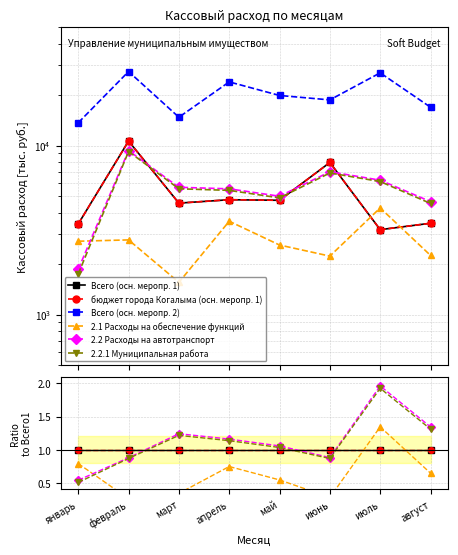

Reading left to right, list all the values displayed in this chart.

Всего (осн. меропр. 1): январь=1.0	февраль=1.0	март=1.0	апрель=1.0	май=1.0	июнь=1.0	июль=1.0	август=1.0
бюджет города Когалыма (осн. меропр. 1): январь=1.0	февраль=1.0	март=1.0	апрель=1.0	май=1.0	июнь=1.0	июль=1.0	август=1.0
Всего (осн. меропр. 2): январь=4.0	февраль=2.6	март=3.2	апрель=5.0	май=4.2	июнь=2.3	июль=8.5	август=4.9
2.1 Расходы на обеспечение функций: январь=0.8	февраль=0.3	март=0.3	апрель=0.7	май=0.5	июнь=0.3	июль=1.3	август=0.6
2.2 Расходы на автотранспорт: январь=0.5	февраль=0.9	март=1.2	апрель=1.2	май=1.1	июнь=0.9	июль=2.0	август=1.3
2.2.1 Муниципальная работа: январь=0.5	февраль=0.9	март=1.2	апрель=1.1	май=1.0	июнь=0.9	июль=1.9	август=1.3